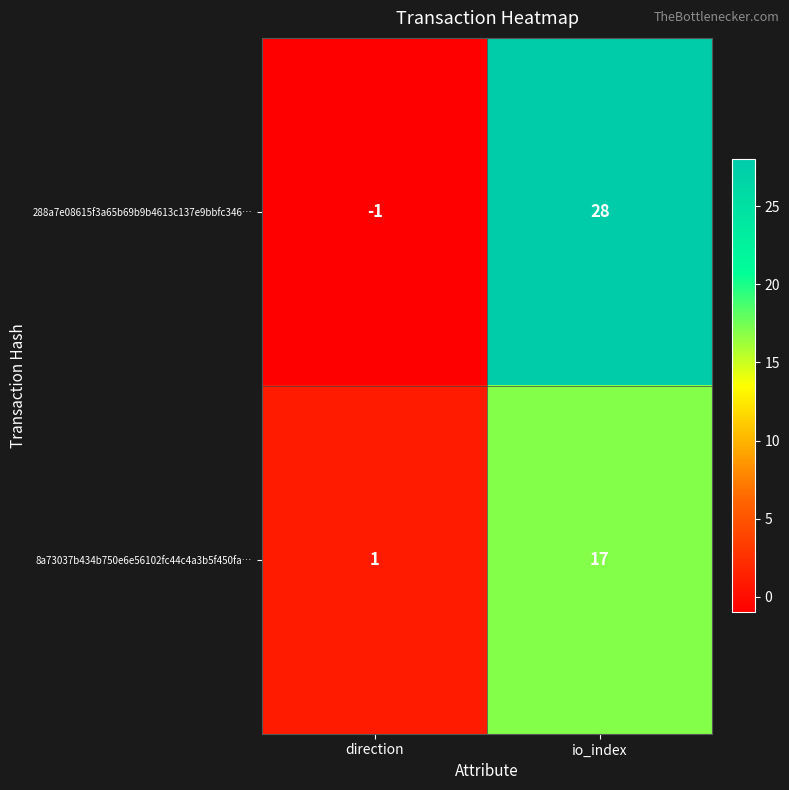

Rank the series by their maximum value, from lowest to highest.

8a73037b434b750e6e56102fc44c4a3b5f450fa…, 288a7e08615f3a65b69b9b4613c137e9bbfc346…